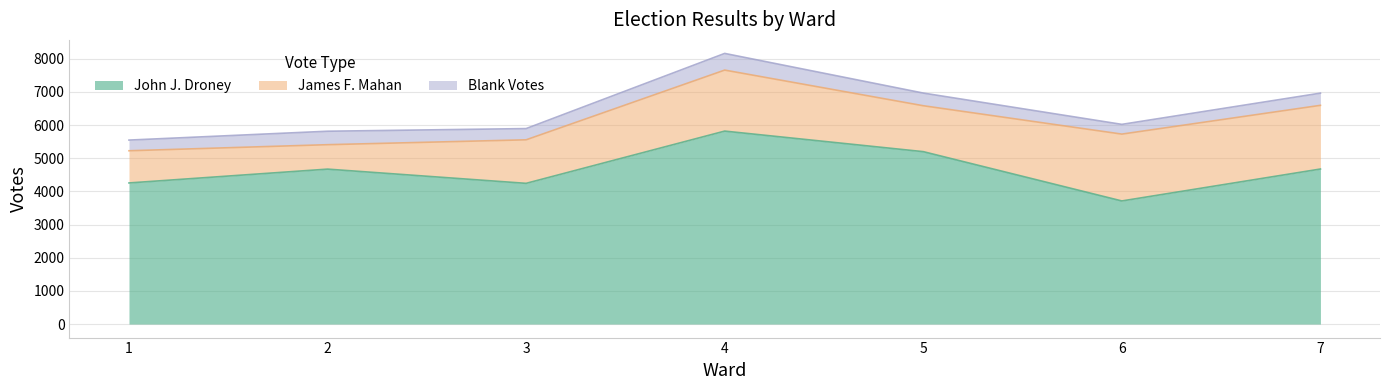

Reading left to right, list all the values displayed in this chart.

John J. Droney: 4256	4673	4244	5820	5200	3713	4676
James F. Mahan: 971	737	1313	1840	1385	2016	1921
Blank Votes: 322	406	339	503	382	294	368